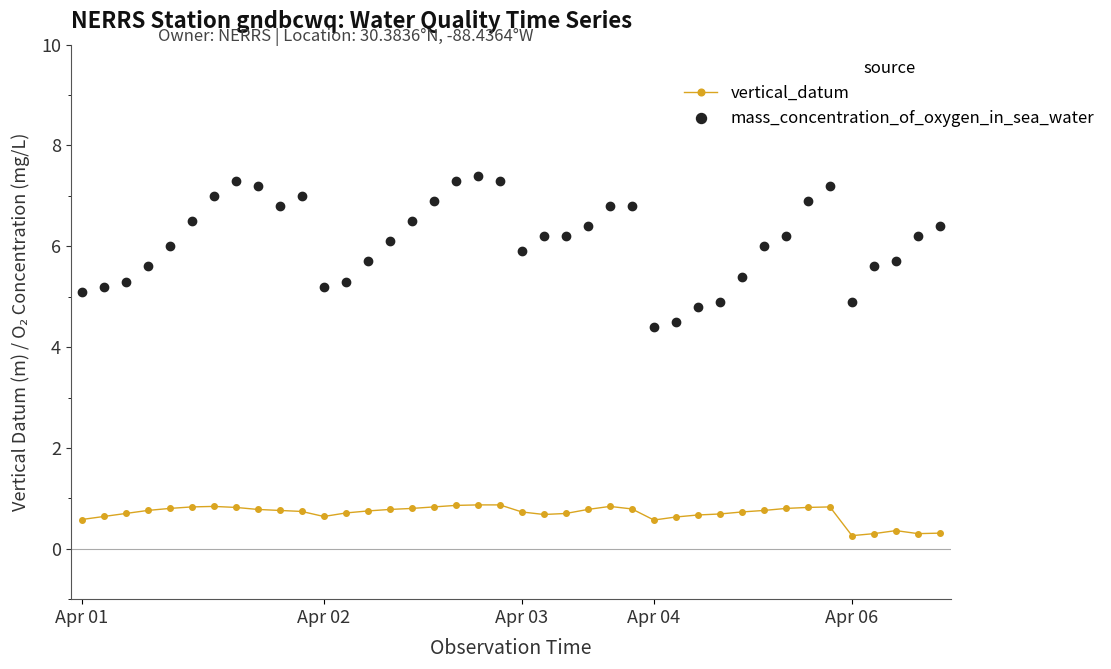

Which series has the largest total across all categories?

mass_concentration_of_oxygen_in_sea_water